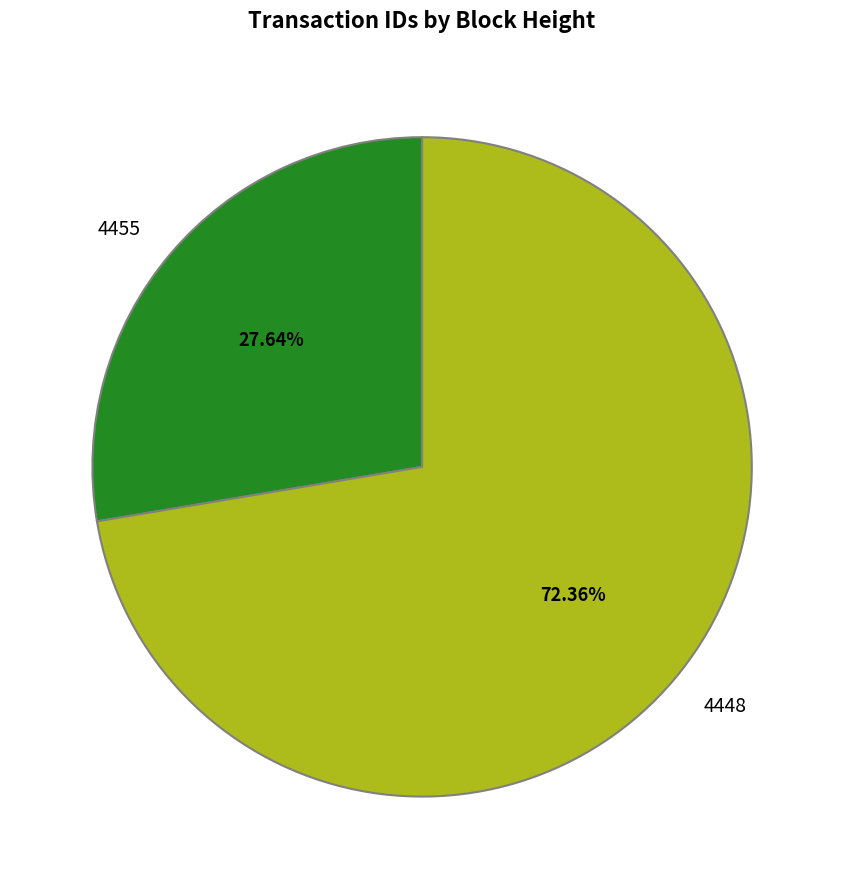

To the nearest percent, what is the average slice percentage?

50%